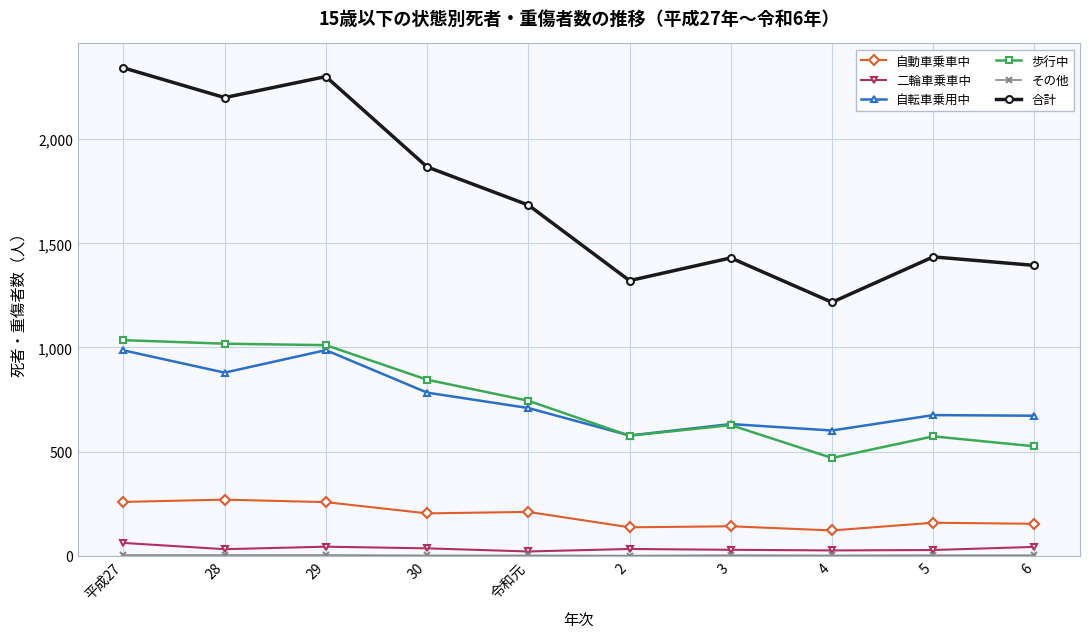

Is it true that 自転車乗用中 equals 986 at 平成27?

True